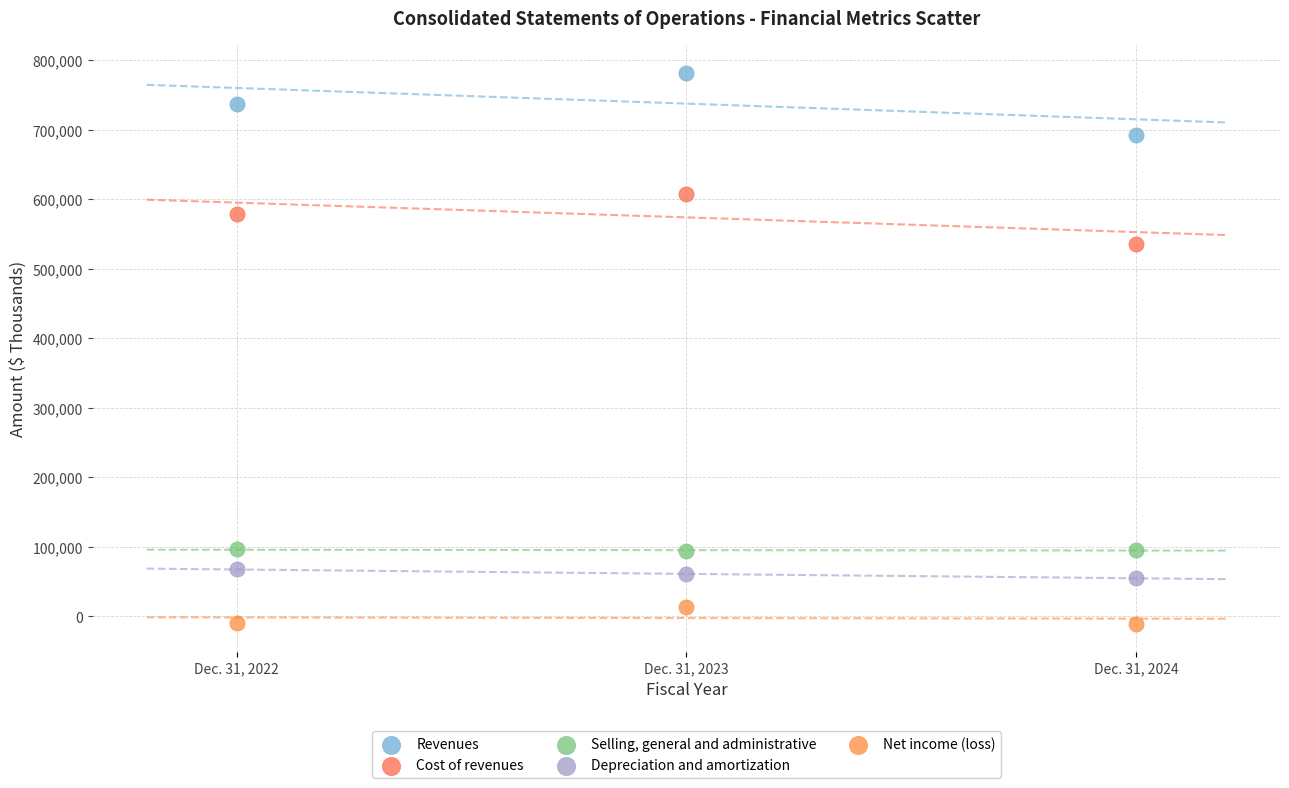

Which series has the largest Y range (max minus min)?

Revenues